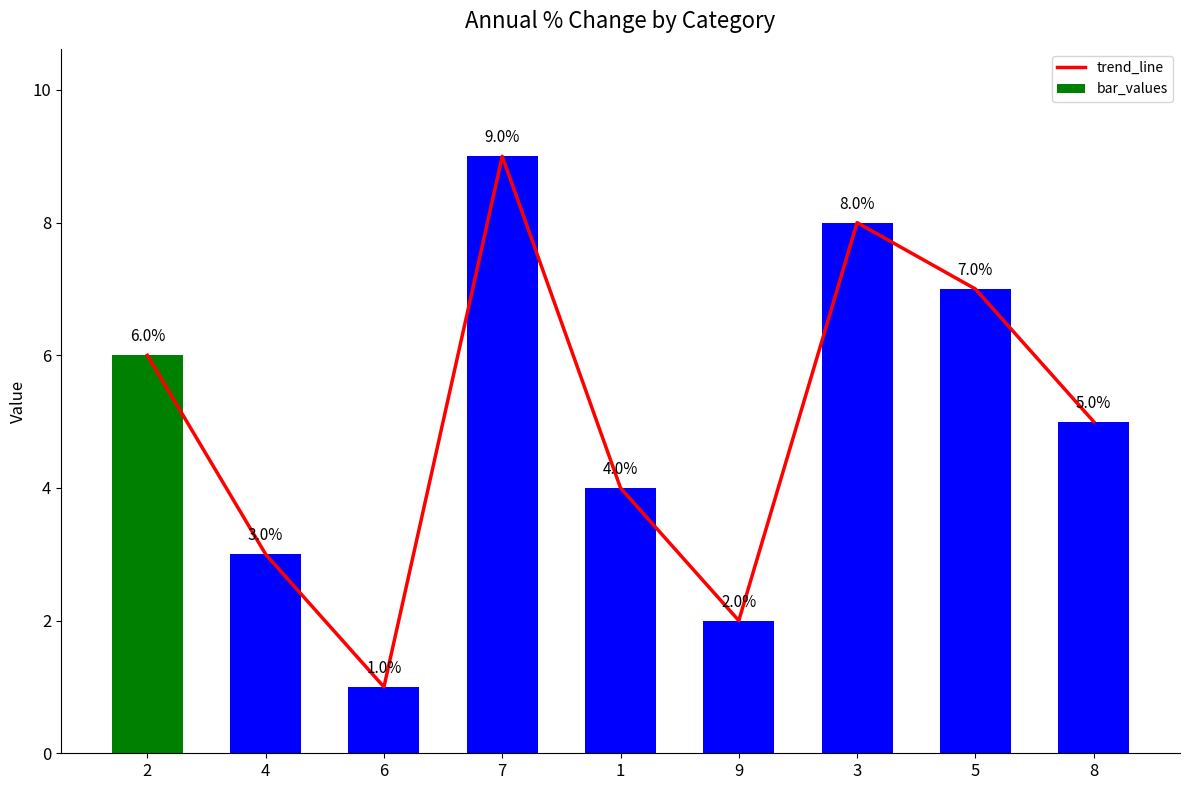

Which has a higher value, 5 or 7?

7